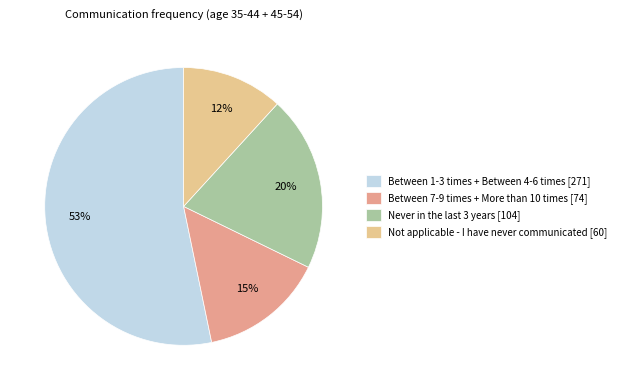

How many slices are in this pie chart?

4